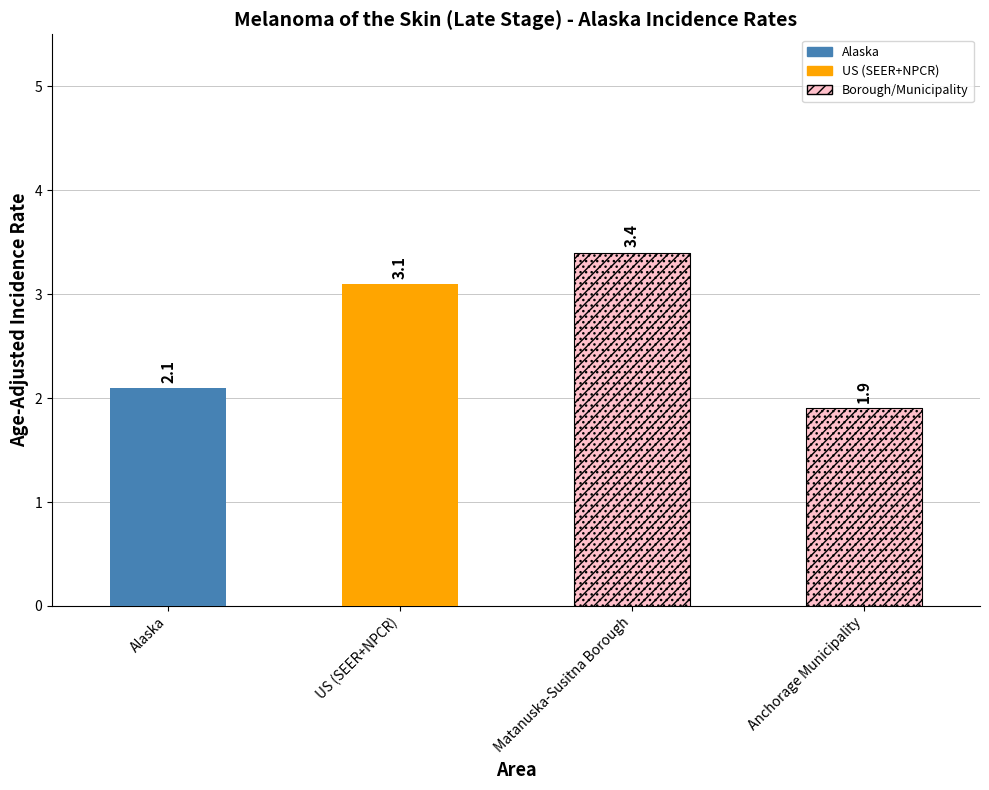

The chart shows a value of 2.9 at Alaska. True or false?

False